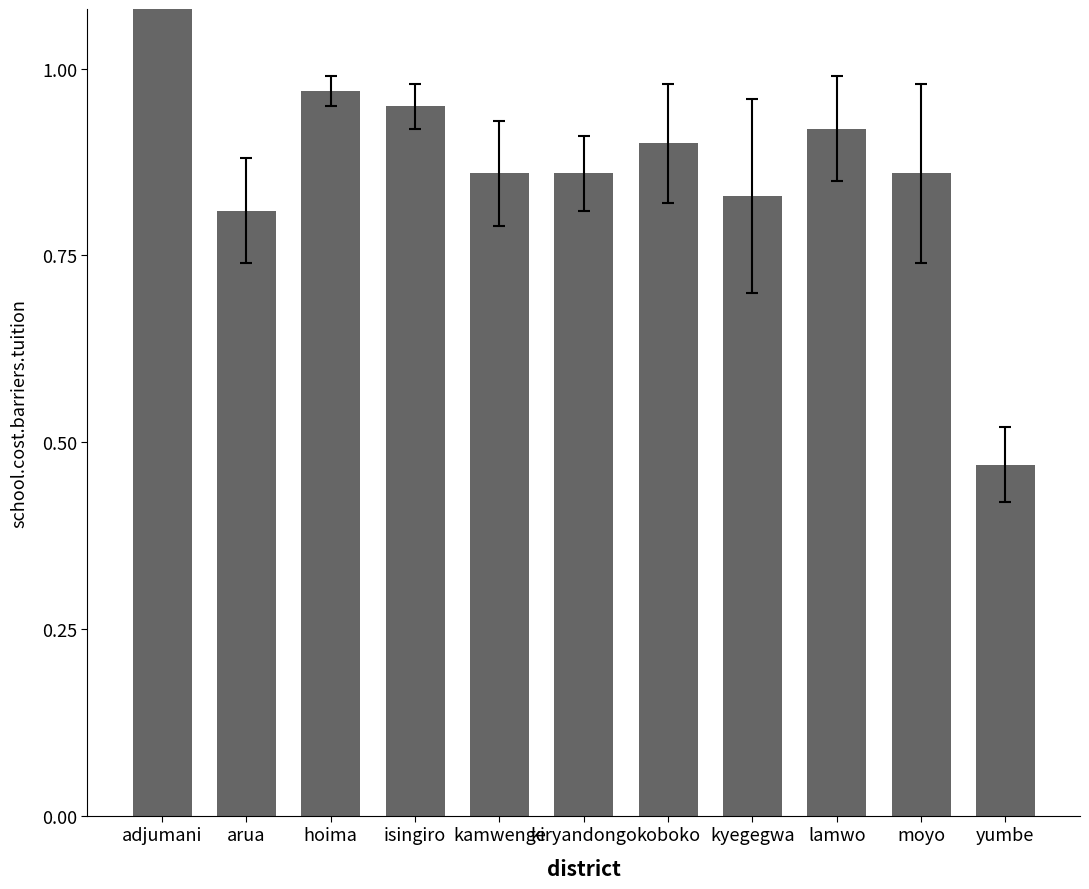

True or false: the data shows 1.5 at moyo.

False